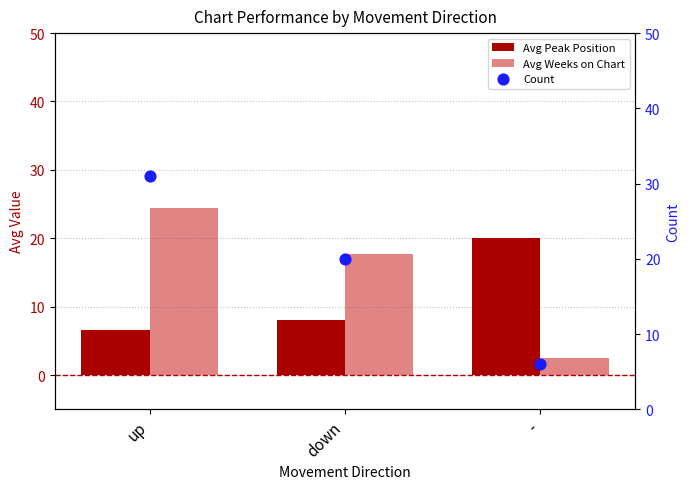

At which category is the sum across all series the highest?

up